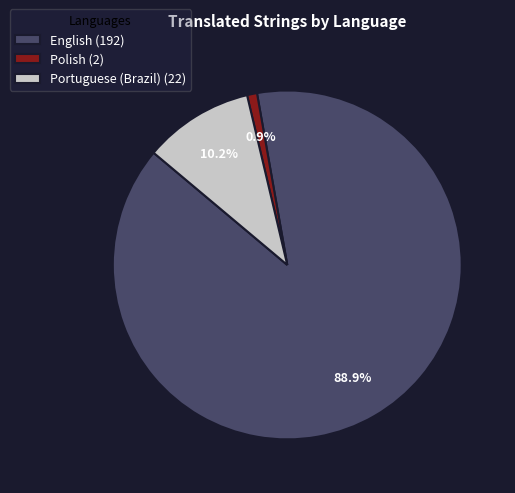

Is it true that Polish is 8% of the pie?

False